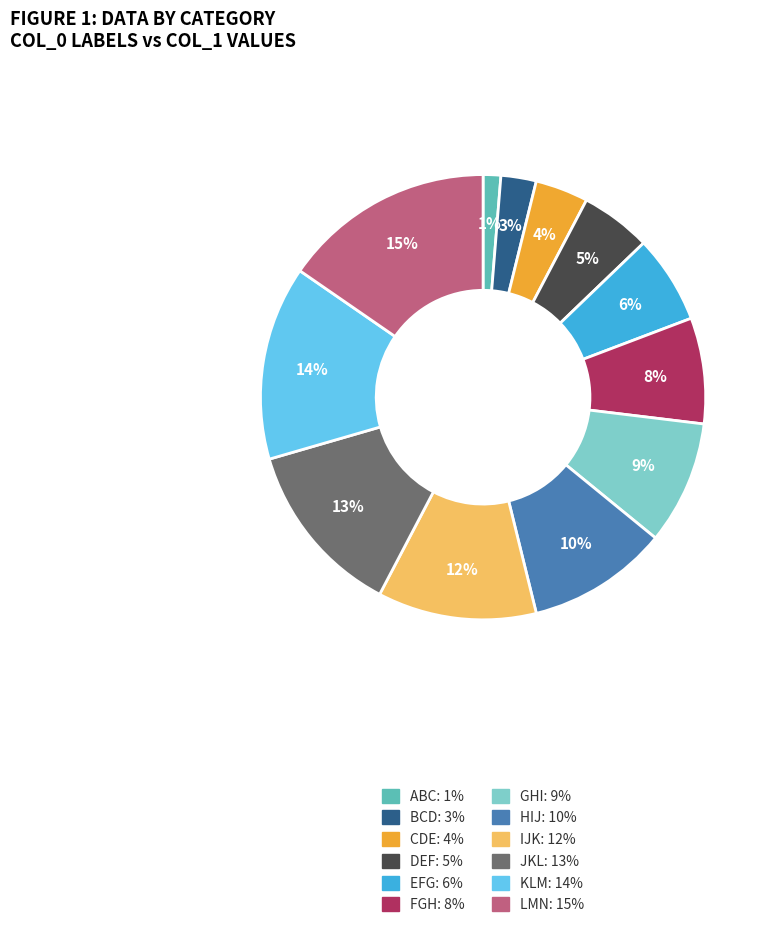

Approximately how many times larger is the value at FGH compared to CDE?

2.0